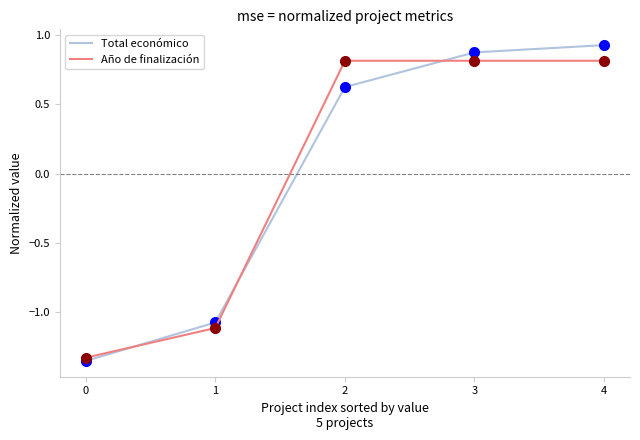

What is the sum of the Total económico values at 3 and 1?

-0.2